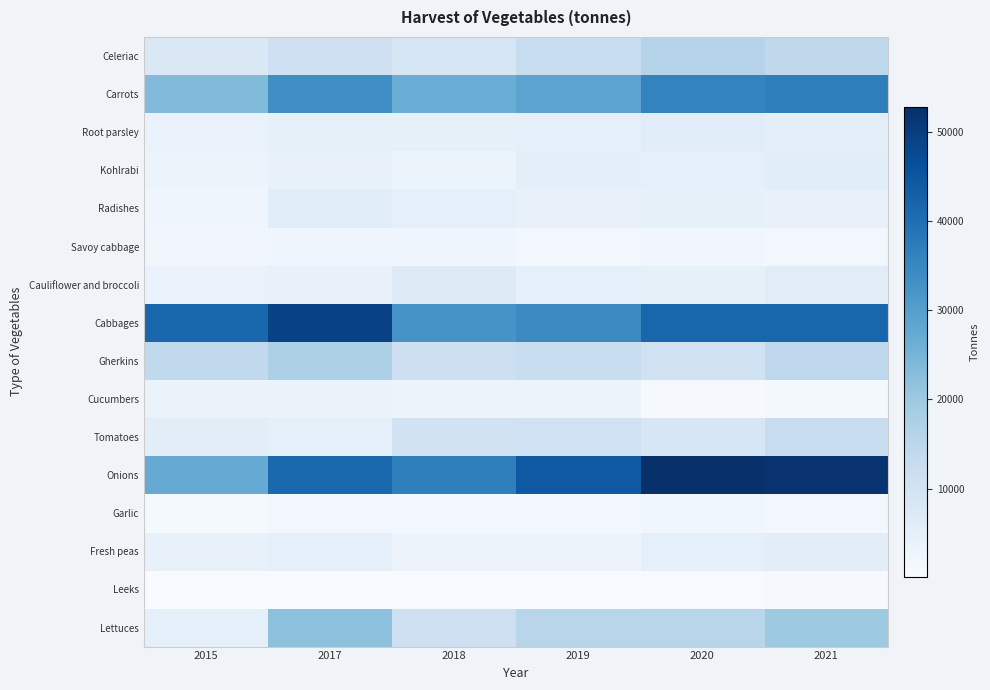

What is the total value across all series at 2021?

223476.1